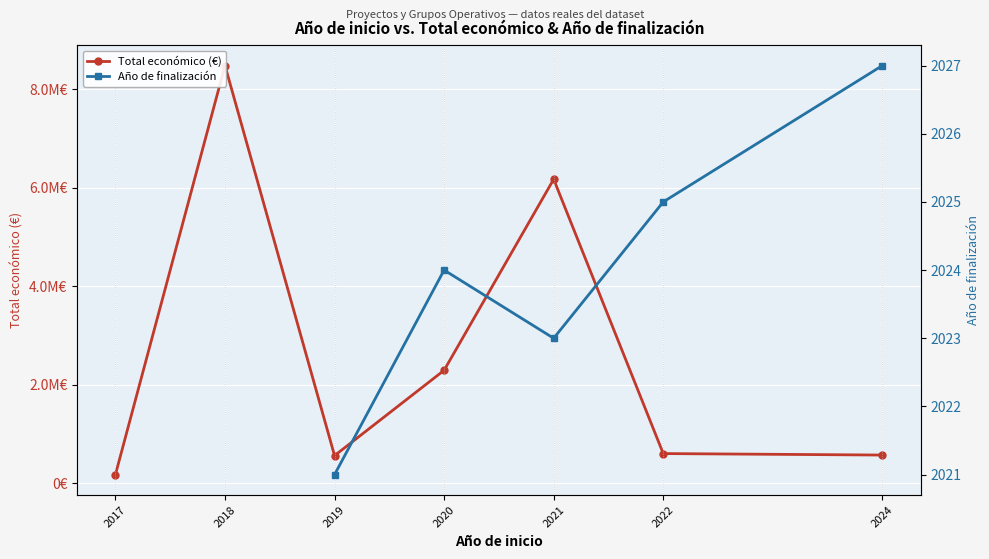

Reading right to left, extract all data points from this chart.

569416	599480	6174645	2291942	558011	8484999	171924